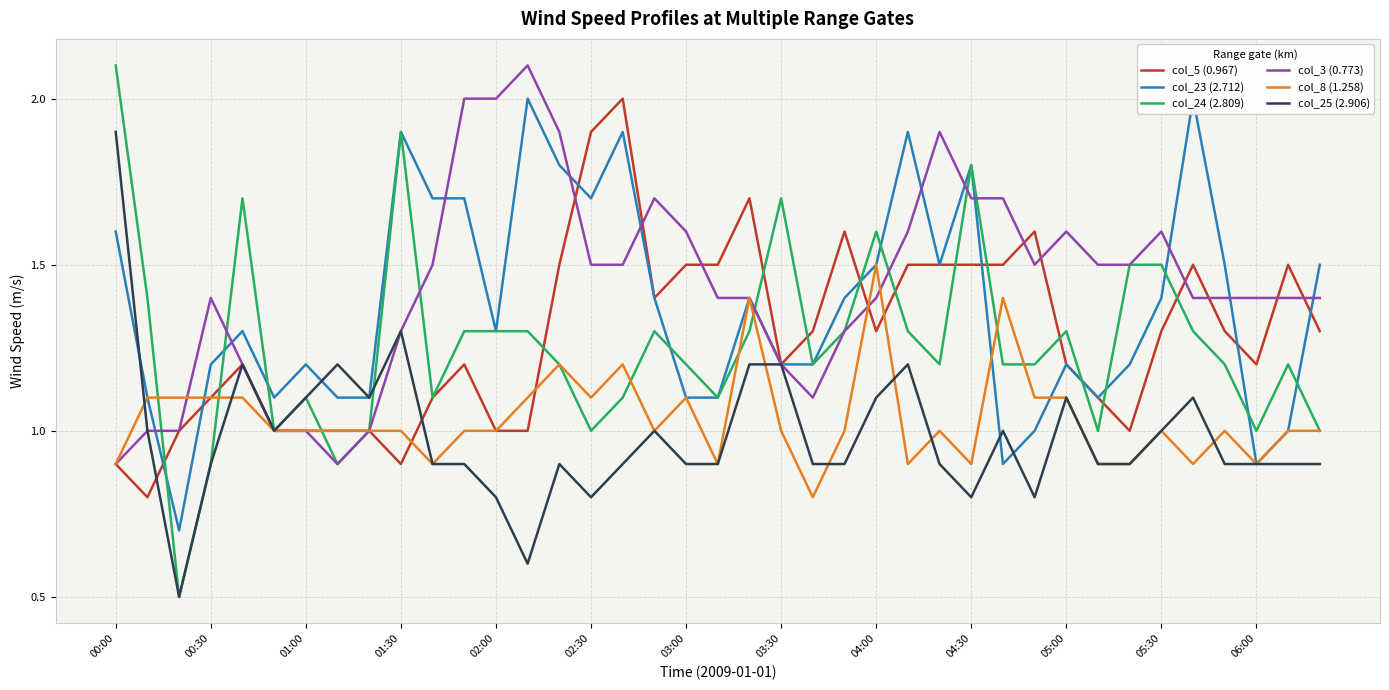

The col_3 (0.773) series shows 1.2 at 03:30. True or false?

True